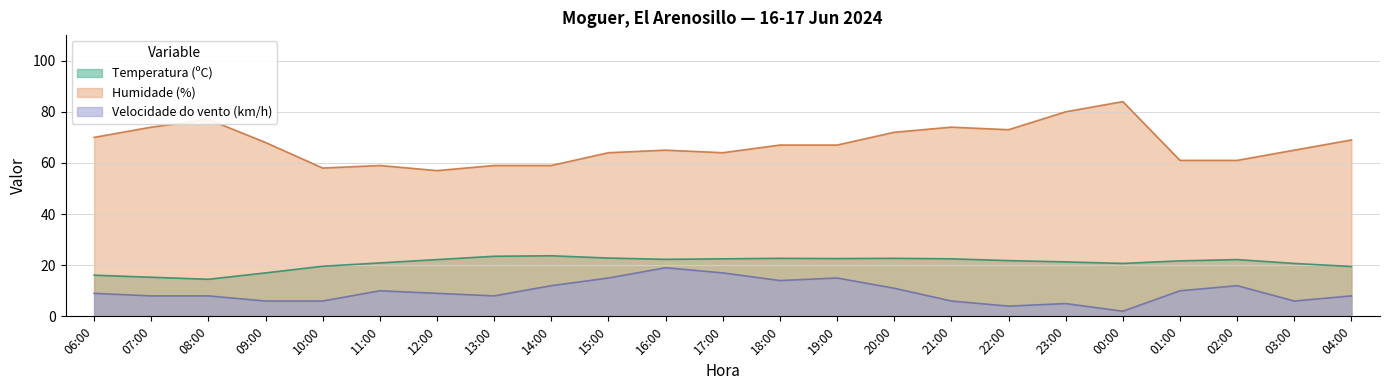

Count the number of categories in the chart.

23